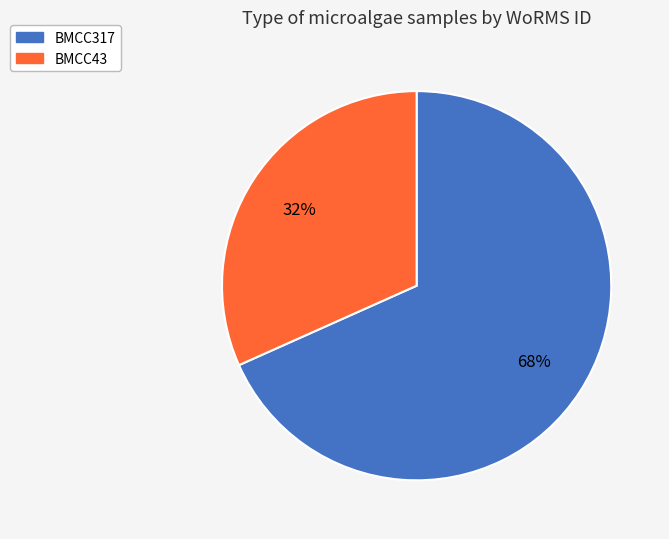

Is there any slice that represents more than half of the pie?

Yes